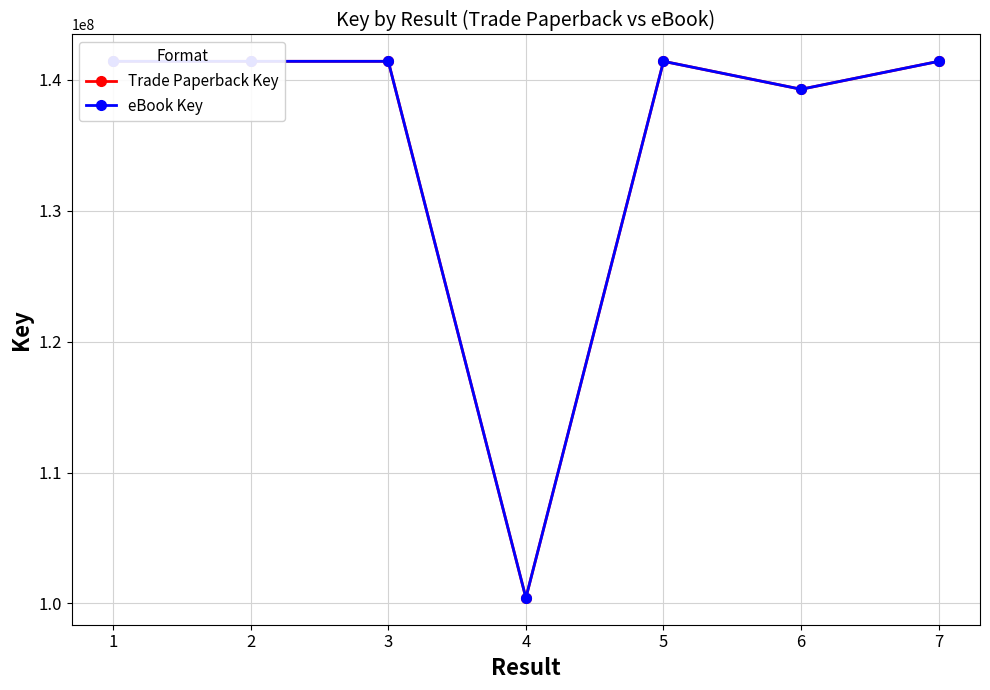

Which series has the largest total across all categories?

Trade Paperback Key